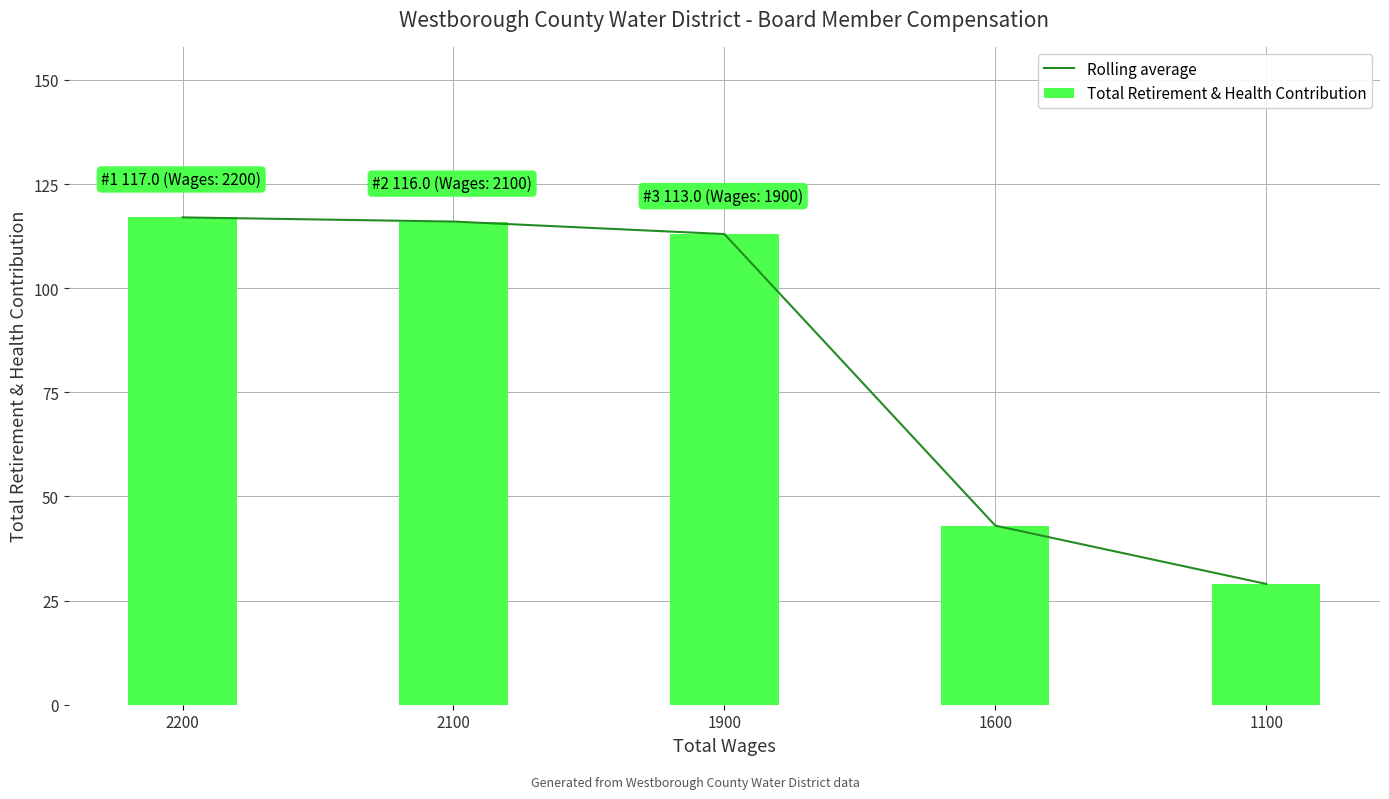

At how many categories does at least one series exceed 68?

3